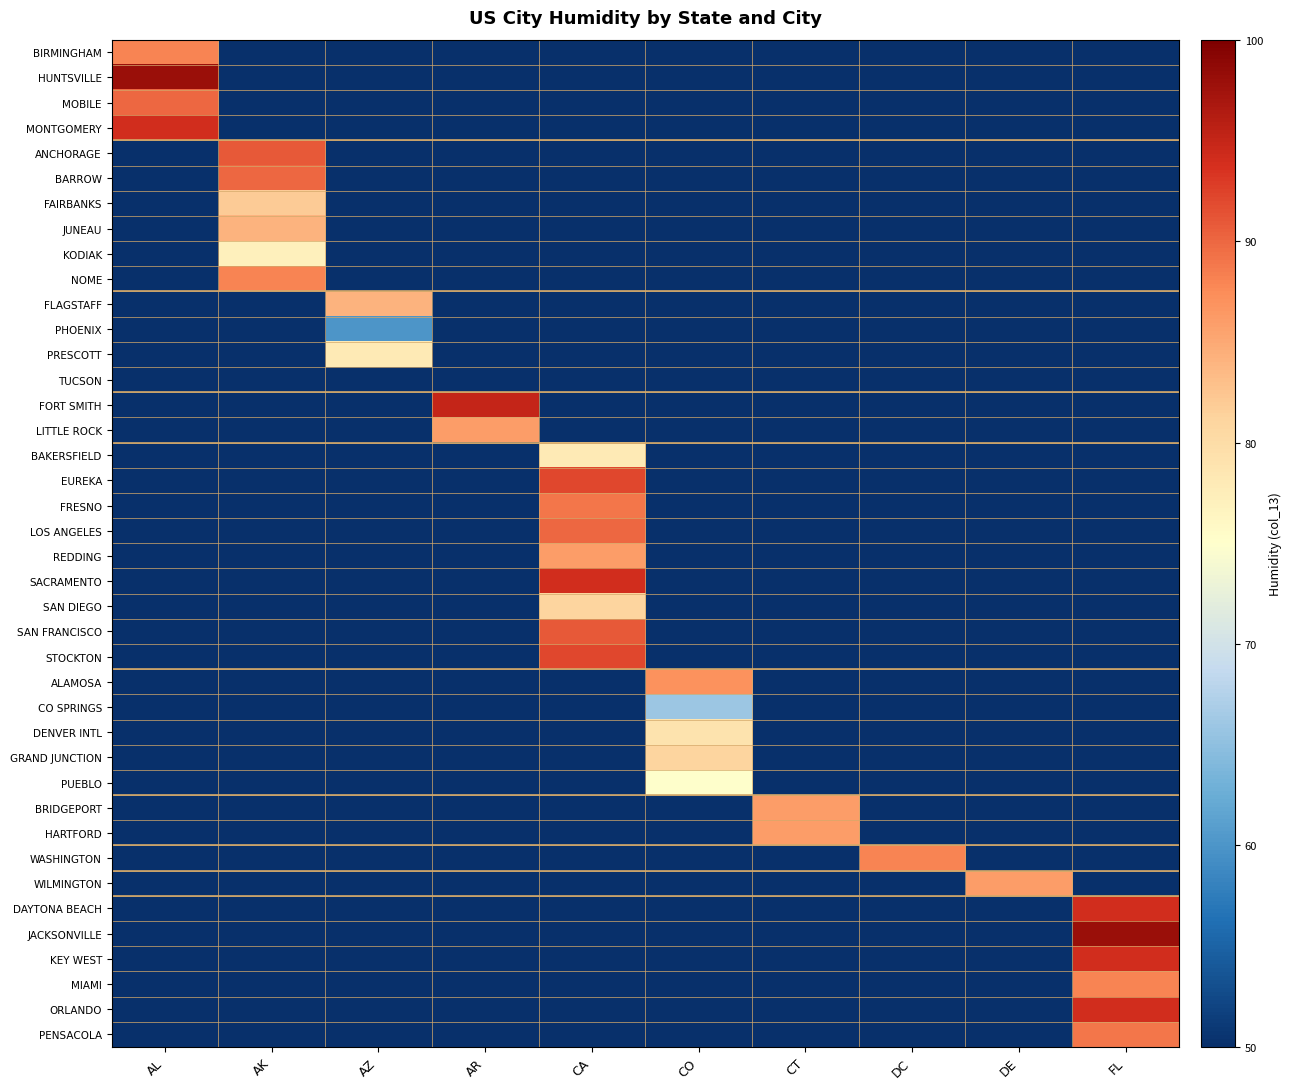

How many series are shown in this chart?

40